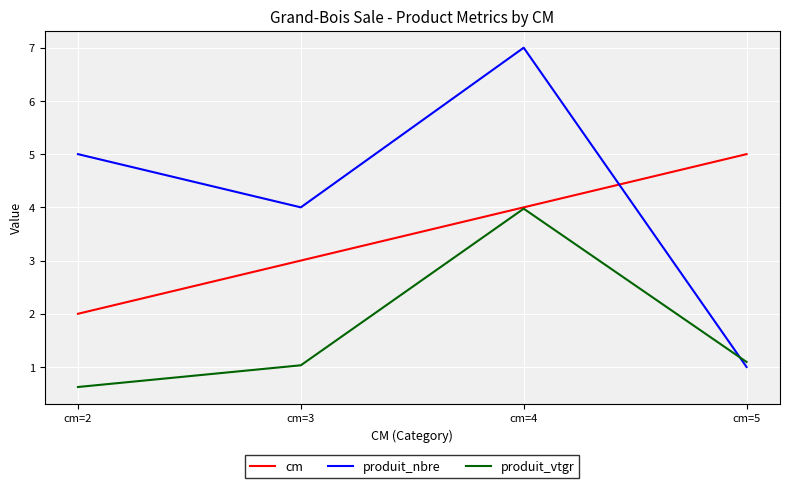

What is the greatest value displayed?

7.0